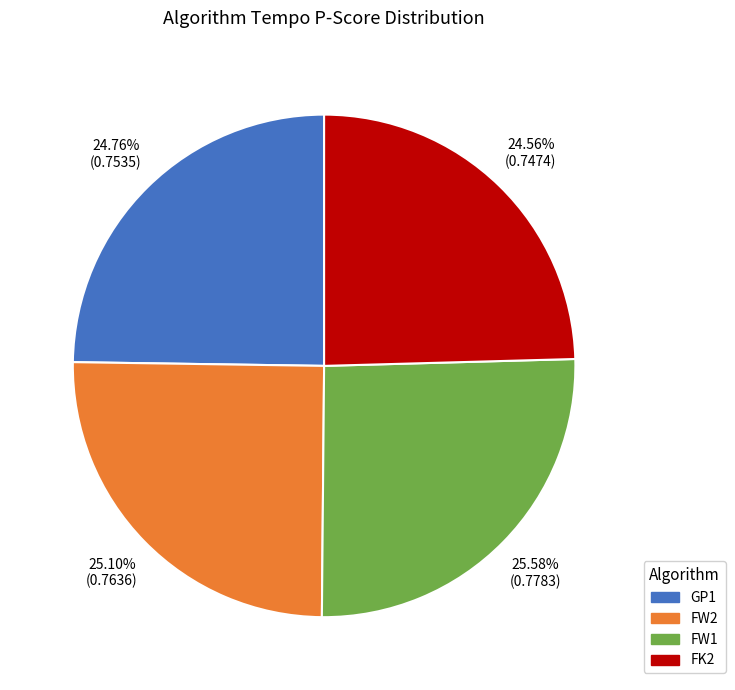

To the nearest percent, what percentage of the pie is FW1?

26%